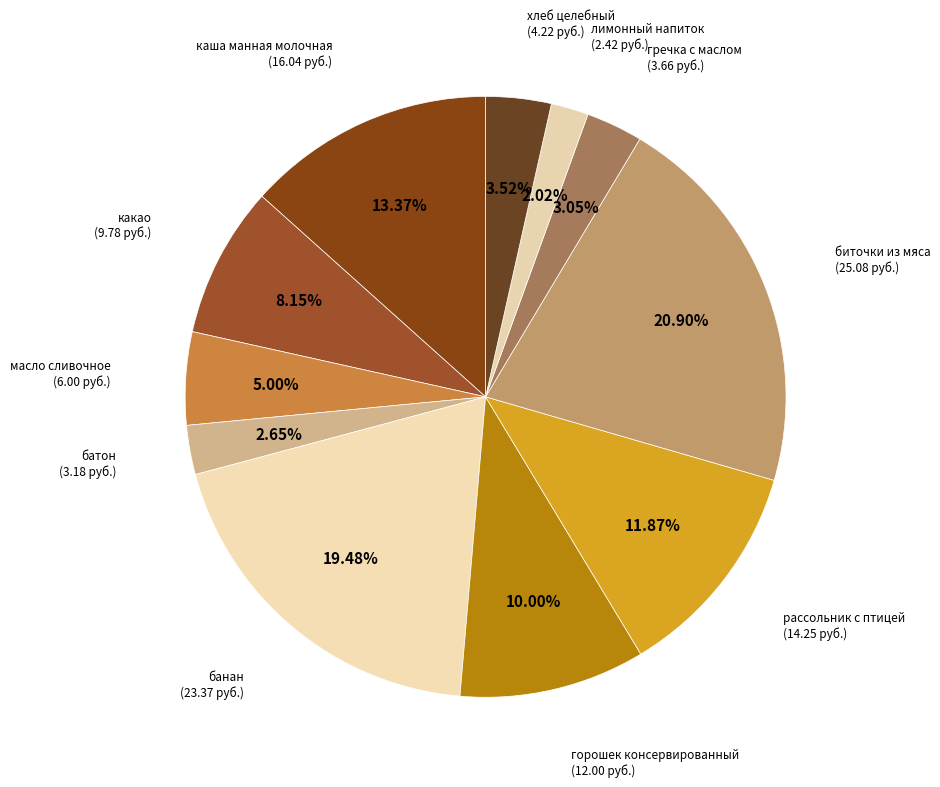

Count the number of slices in the pie.

11